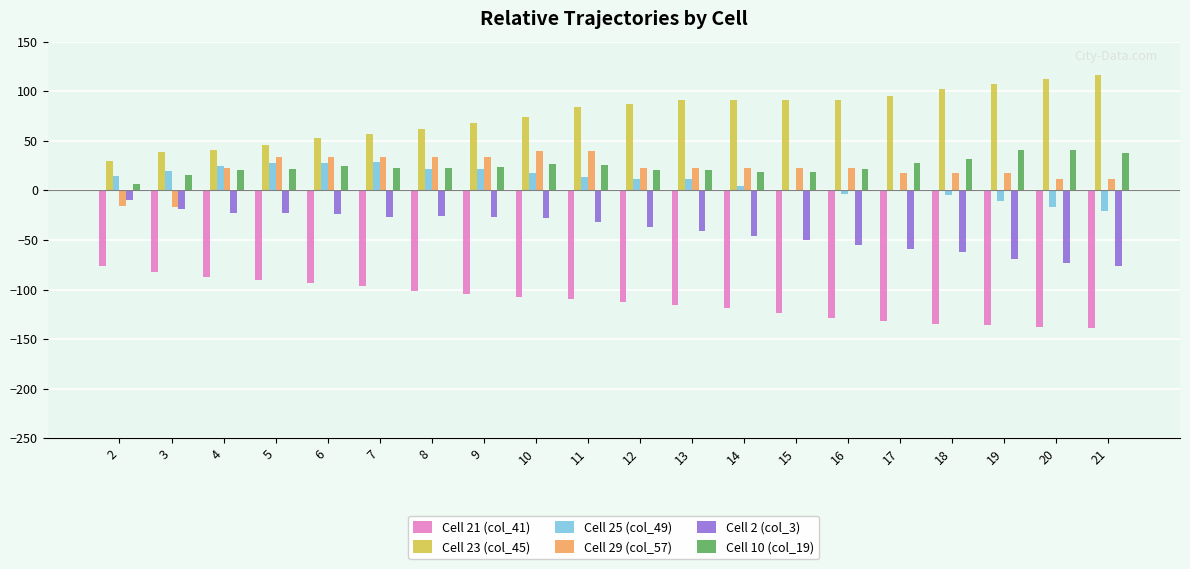

Is it true that Cell 21 (col_41) equals -138 at 20?

True